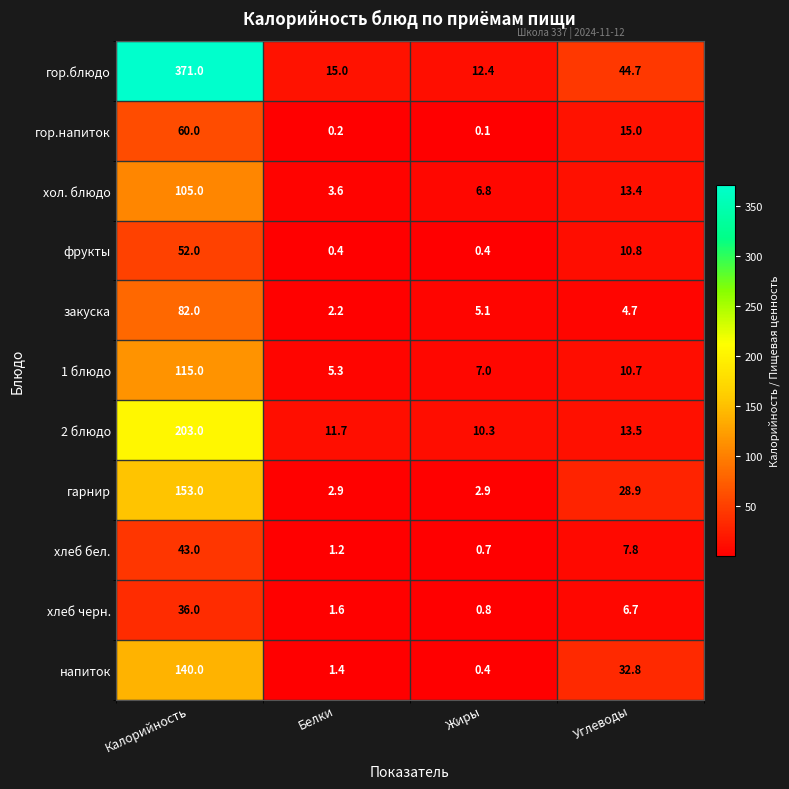

What is the sum of all гор.напиток values?

75.3